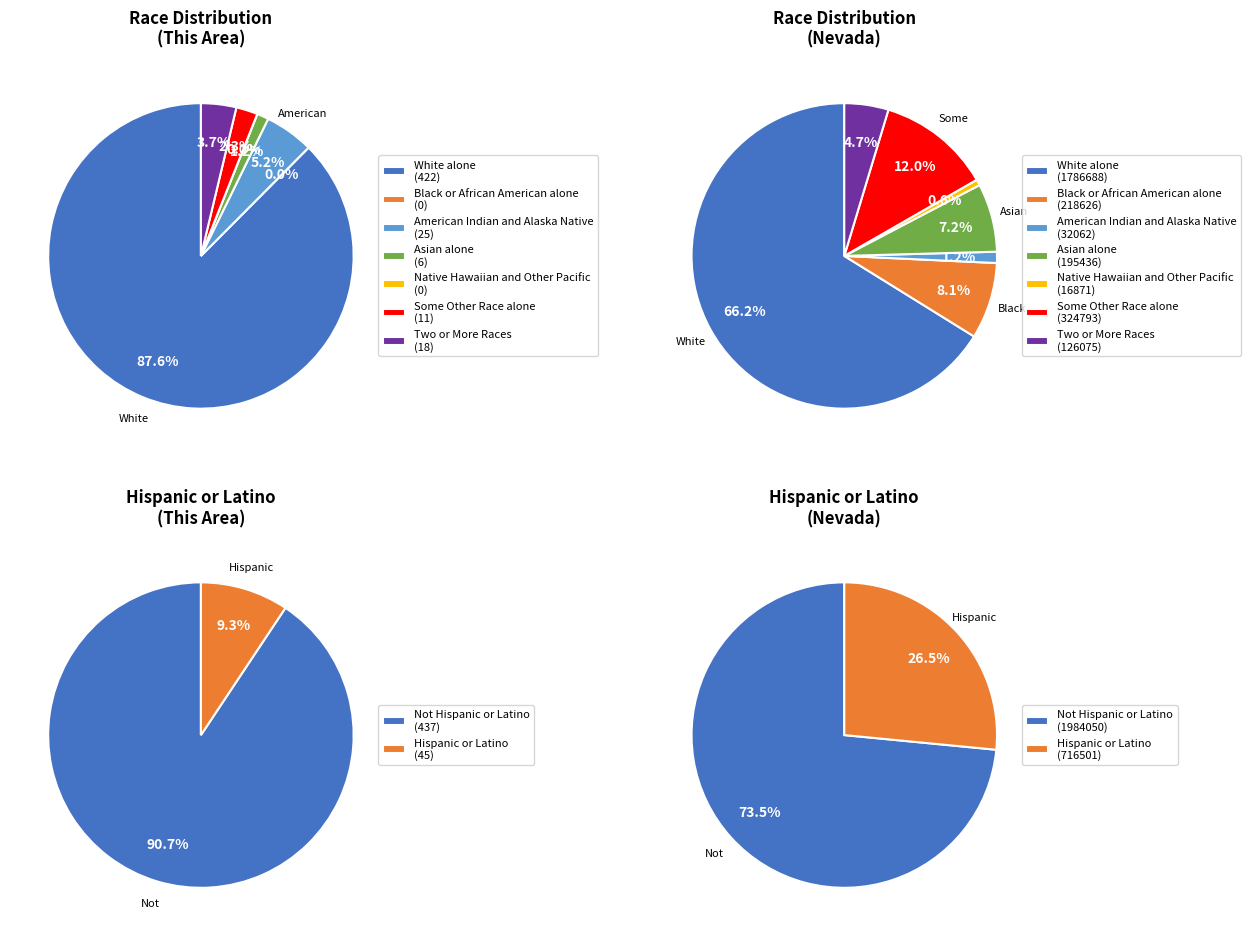

To the nearest percent, what is the difference between the largest and smallest slice percentages?

88%